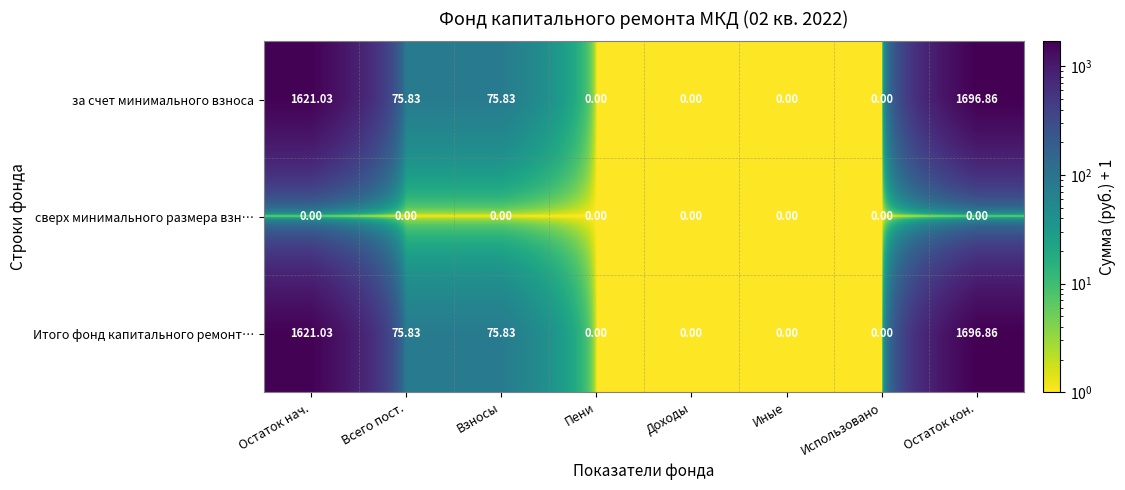

What is the total value across all series at Всего пост.?

151.7